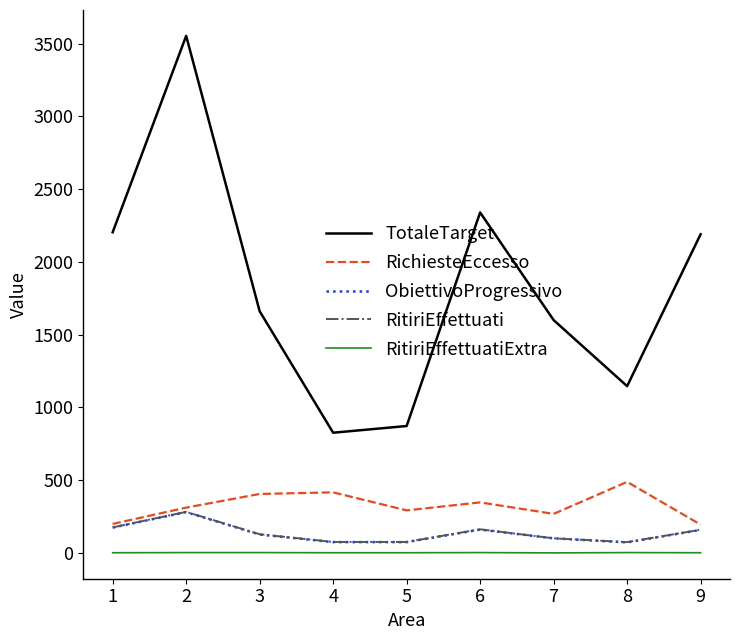

True or false: TotaleTarget and RichiesteEccesso intersect in this chart.

False